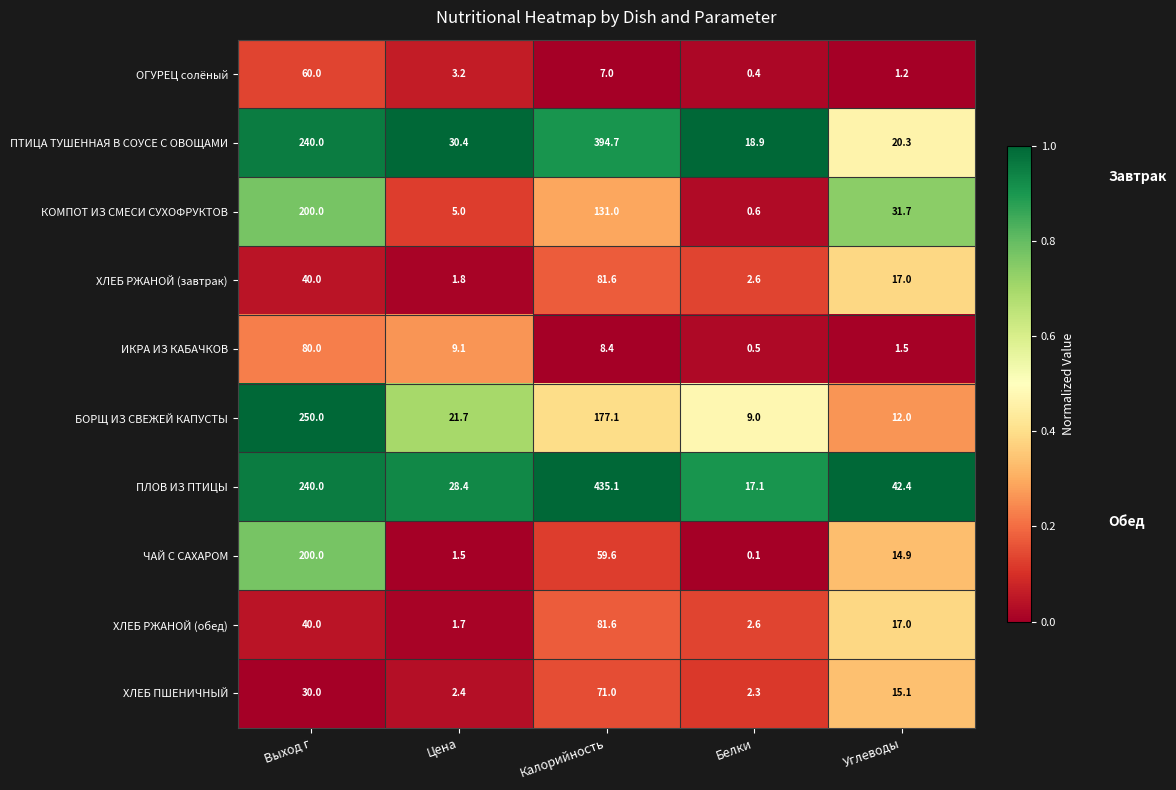

Which series has the widest spread of values?

ПЛОВ ИЗ ПТИЦЫ